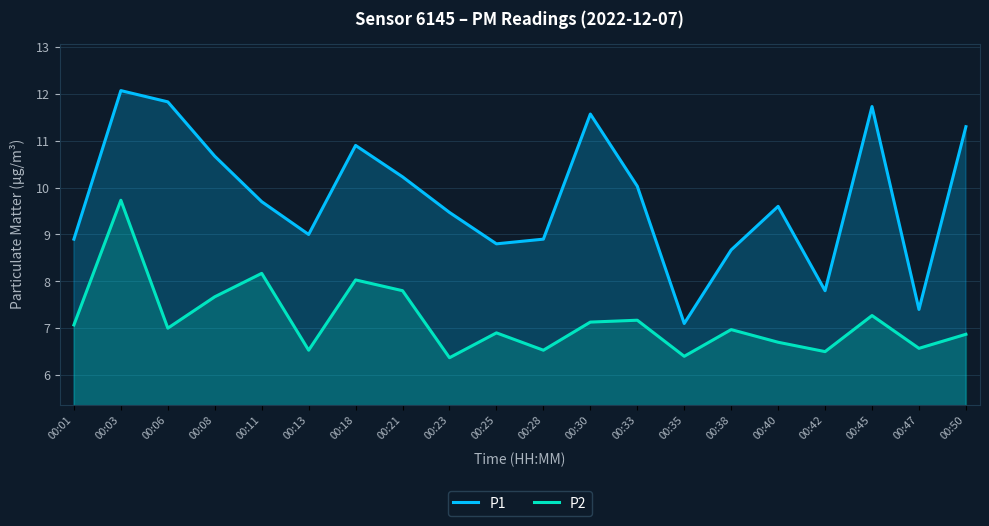

True or false: P2 and P1 cross at least once.

False